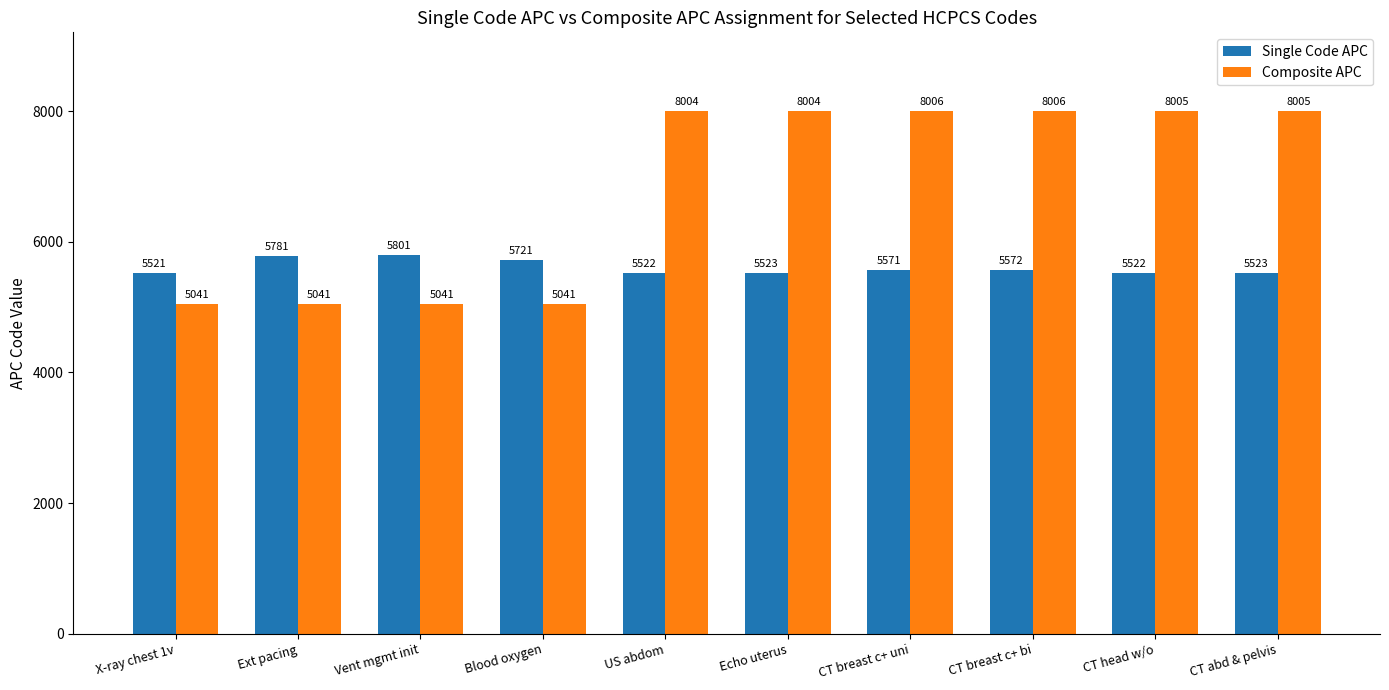

Which series has the widest spread of values?

Composite APC